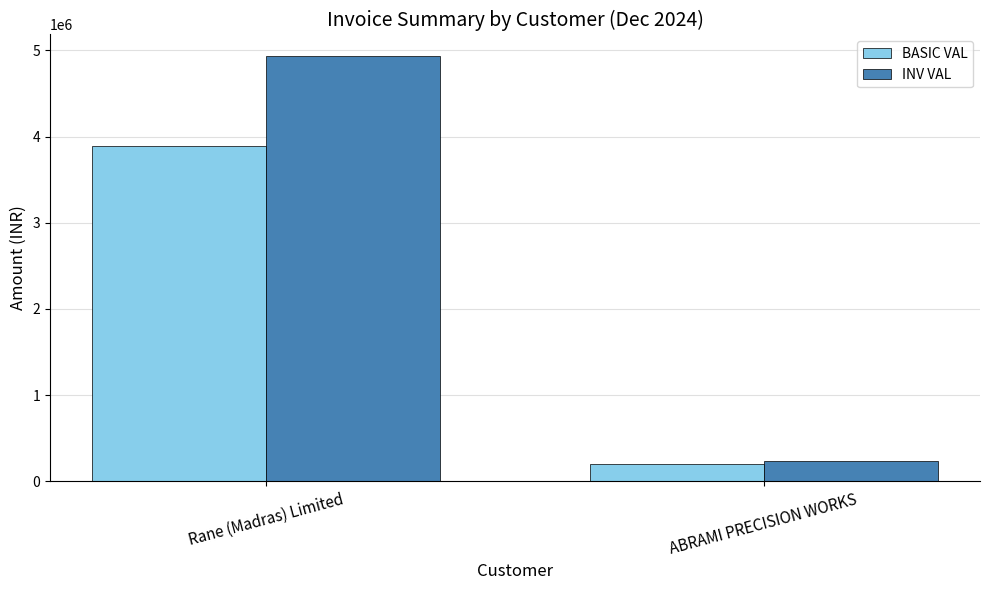

How many distinct data groups are displayed?

2